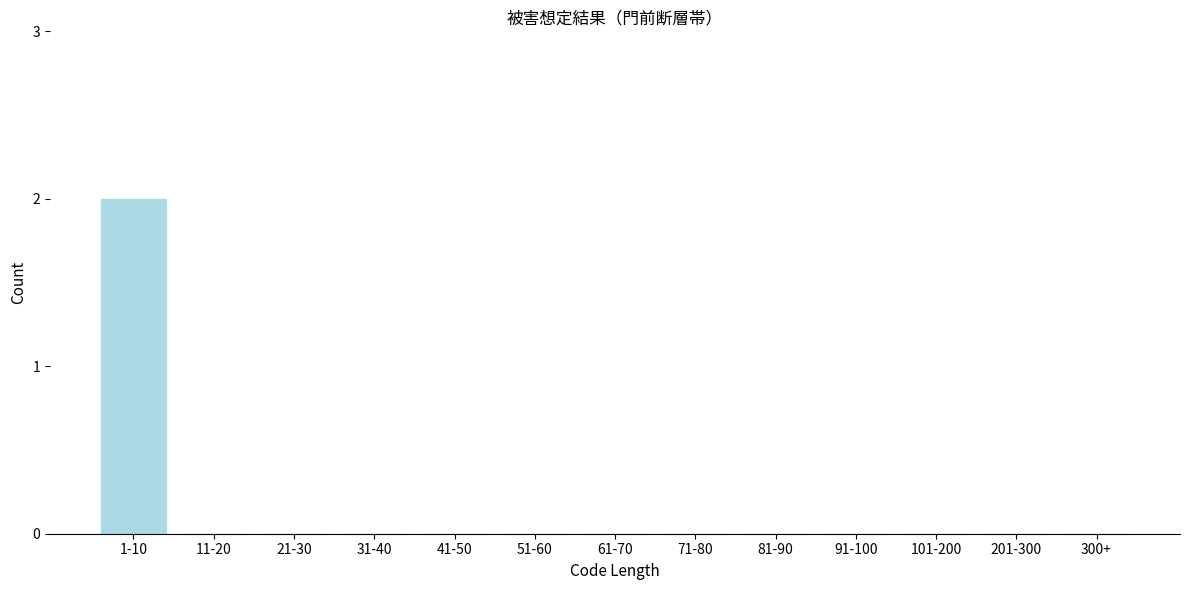

Reading left to right, extract all data points from this chart.

1-10=2	11-20=0	21-30=0	31-40=0	41-50=0	51-60=0	61-70=0	71-80=0	81-90=0	91-100=0	101-200=0	201-300=0	300+=0